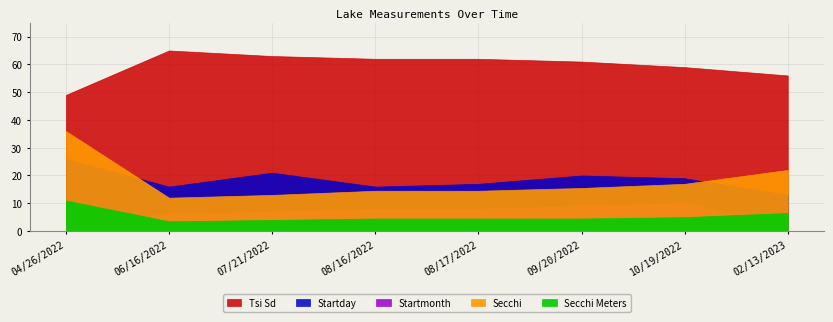

How many distinct data groups are displayed?

5